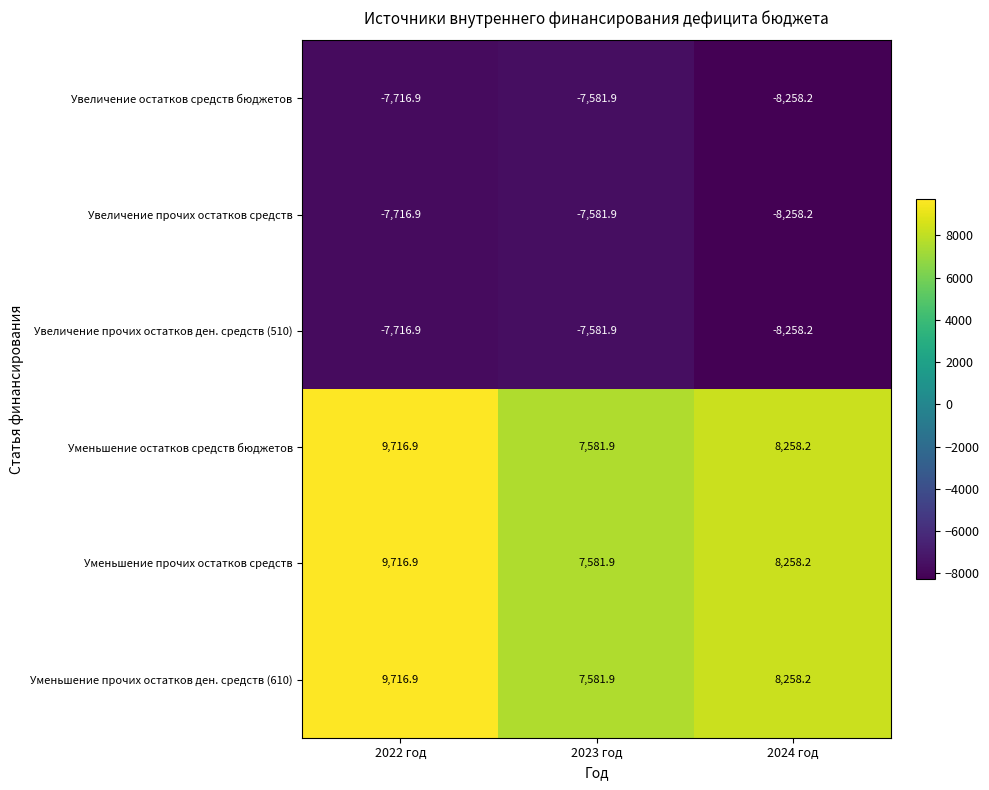

How many categories are shown in the chart?

3